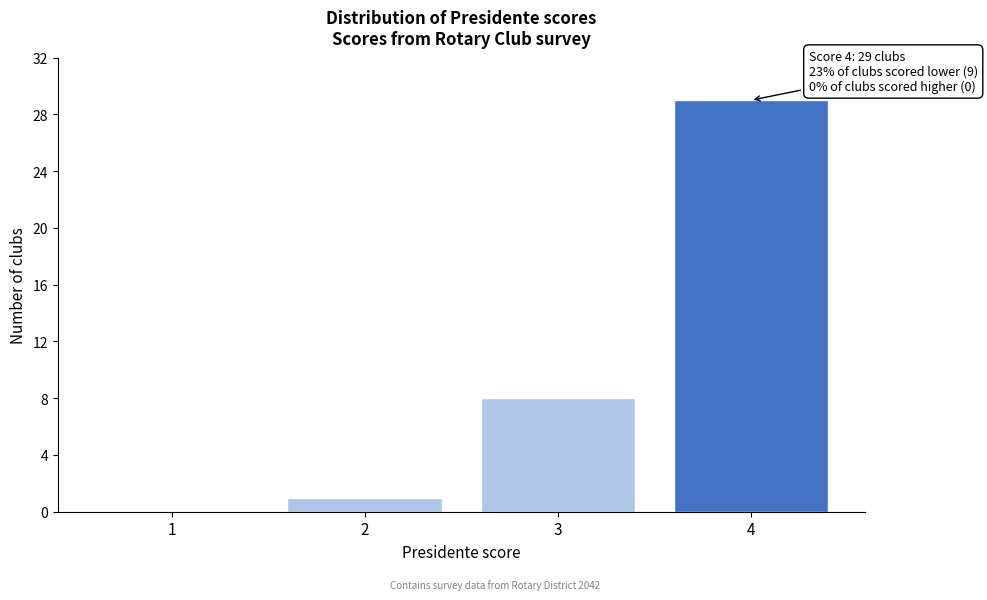

Over which range of the x-axis is the bar tallest?

3.5 to 4.5